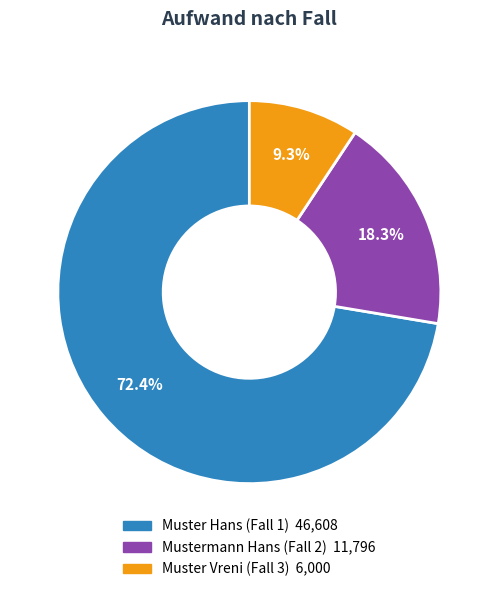

How many slices are in this pie chart?

3